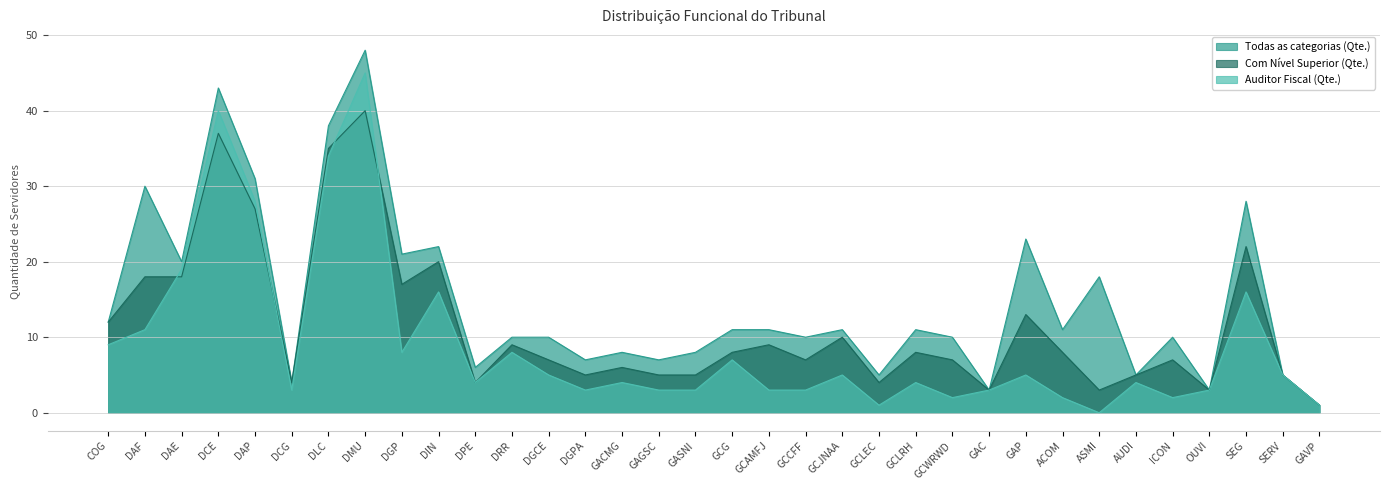

What is the sum of the Com Nível Superior (Qte.) values at ACOM and GCAMFJ?

17